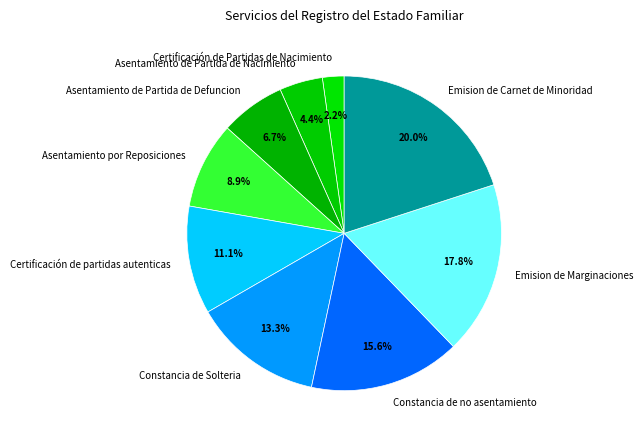

Which has a higher value, Emision de Marginaciones or Certificación de partidas autenticas?

Emision de Marginaciones